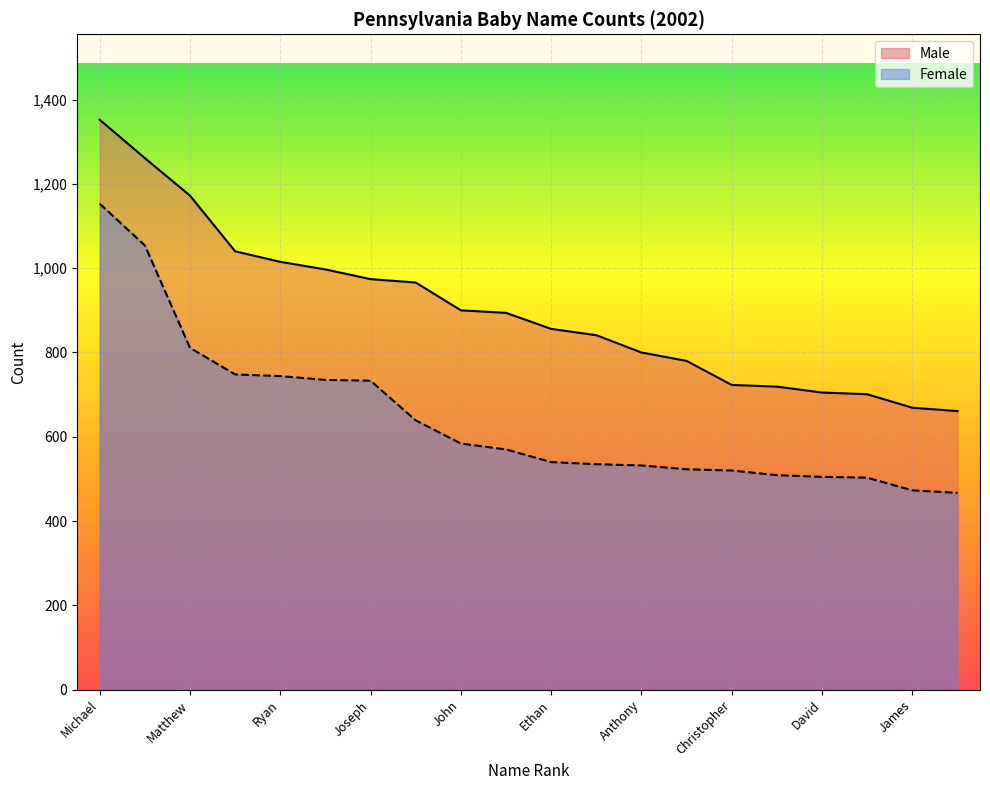

List the labels in order of Female value, largest first.

Michael, Jacob, Matthew, Nicholas, Ryan, Joshua, Joseph, Tyler, John, Andrew, Ethan, Zachary, Anthony, Daniel, Christopher, Alexander, David, Dylan, James, William